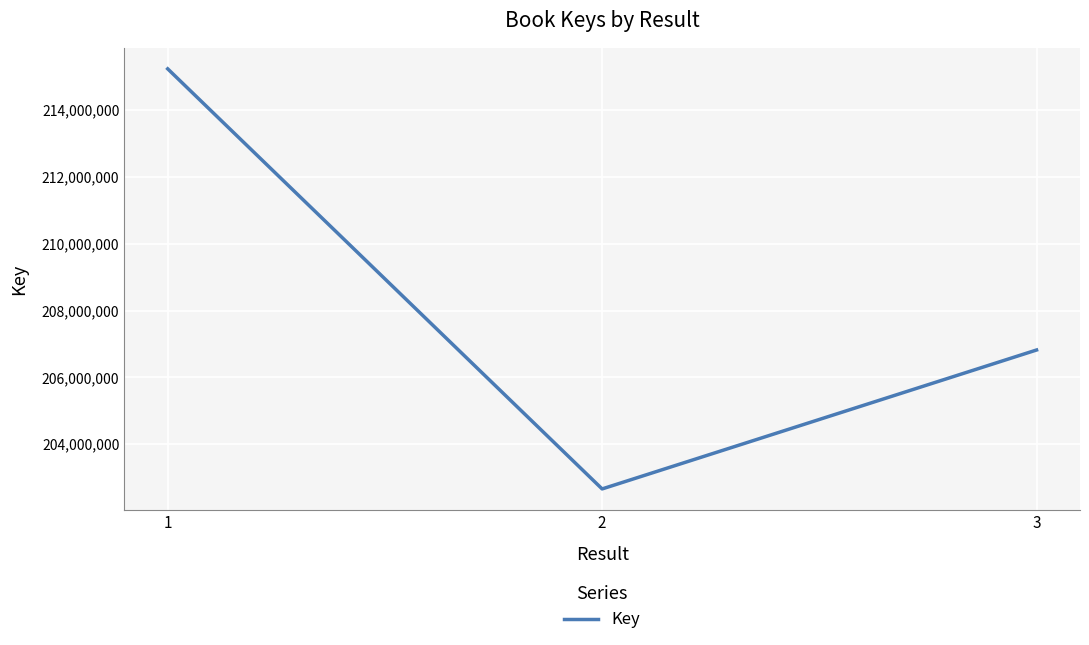

What is the difference between the values at 1 and 2?

12583182